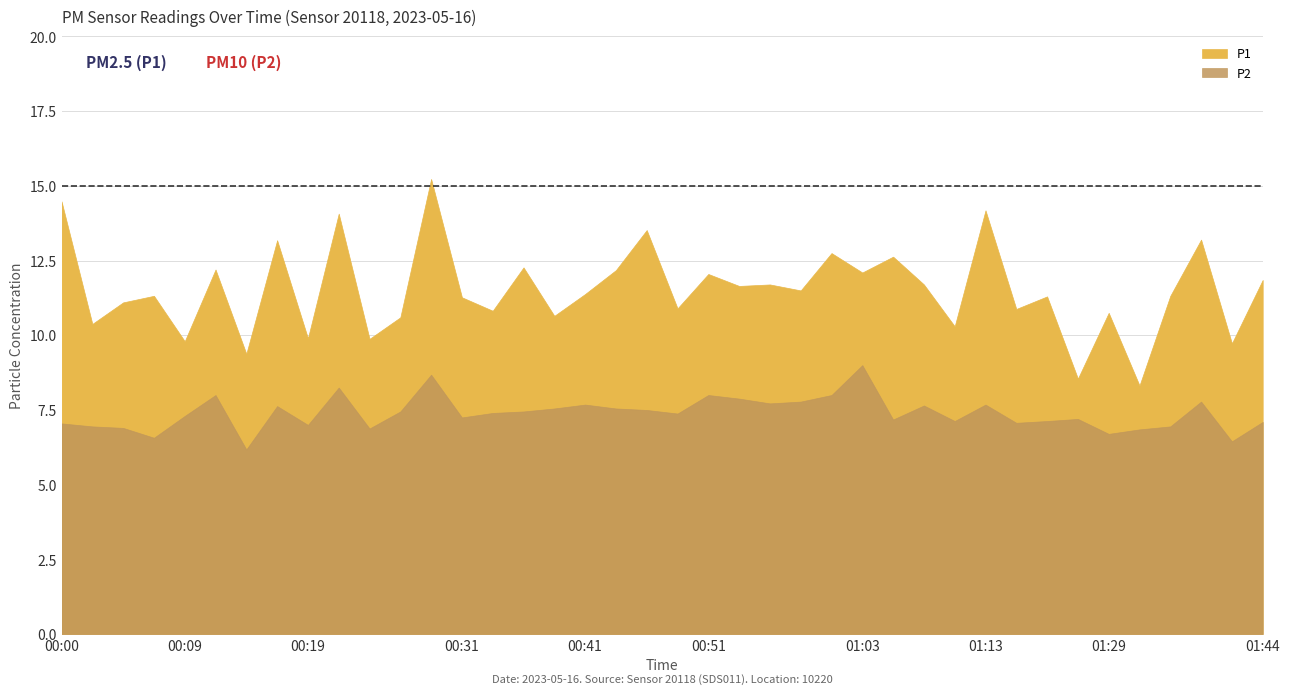

True or false: P2 and P1 cross at least once.

False